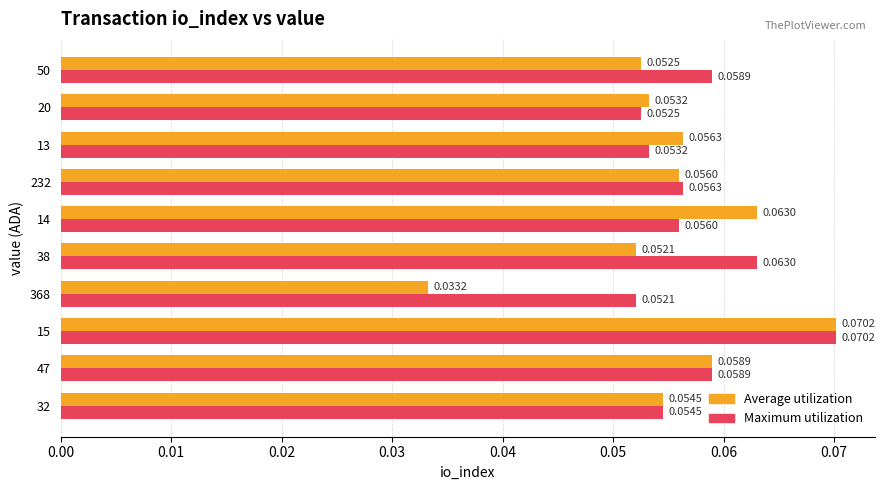

At 368, list the series in order from largest to smallest.

Maximum utilization, Average utilization